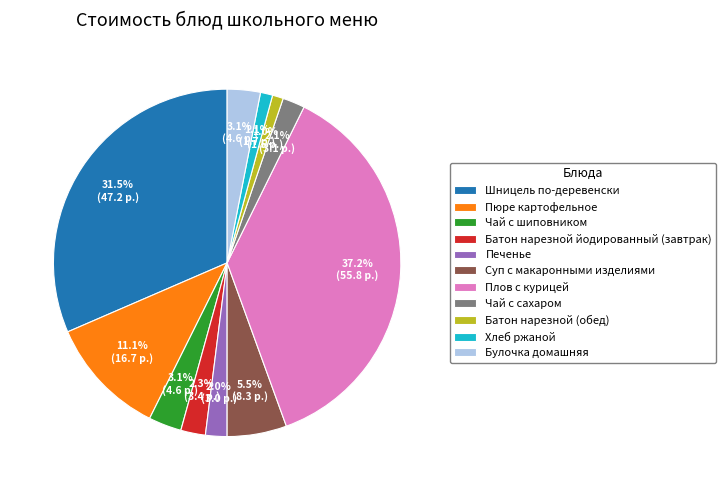

Between Батон нарезной (обед) and Плов с курицей, which is larger?

Плов с курицей